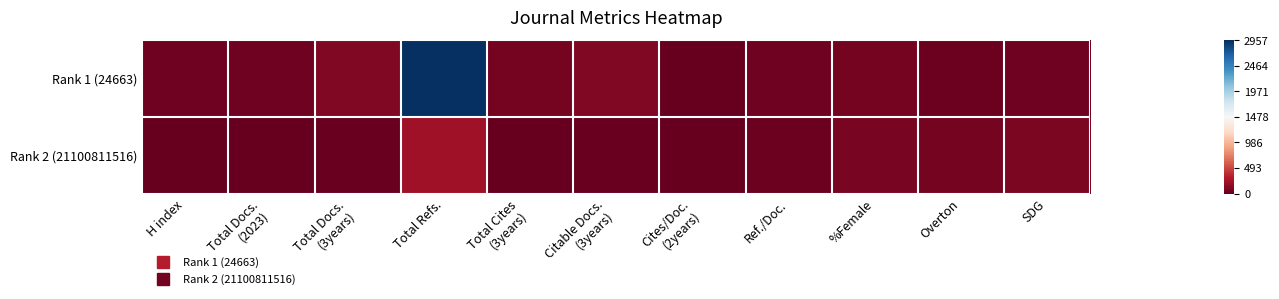

What is the spread (max minus min) of values at Citable Docs.
(3years)?

87